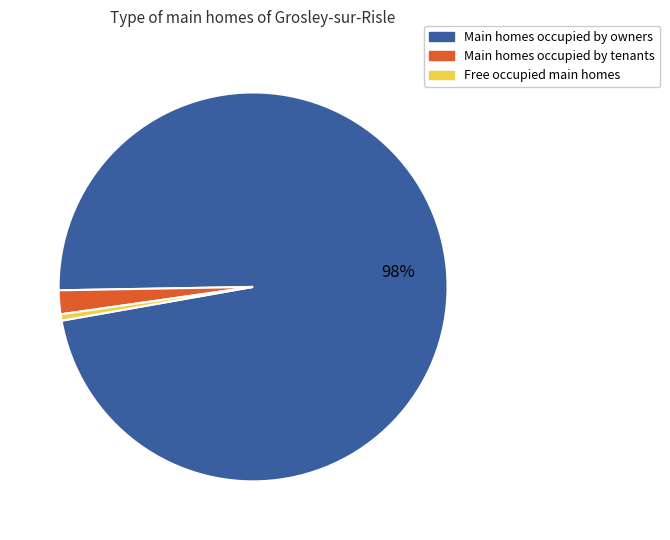

Is there any slice that represents more than half of the pie?

Yes